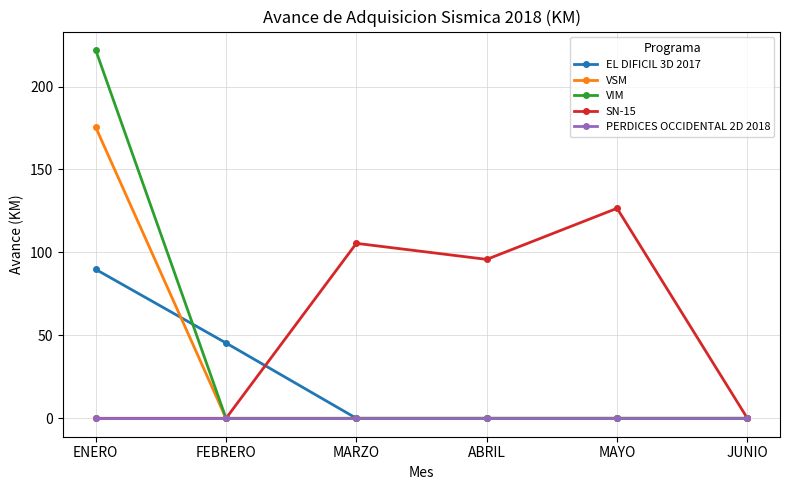

How many distinct data groups are displayed?

5